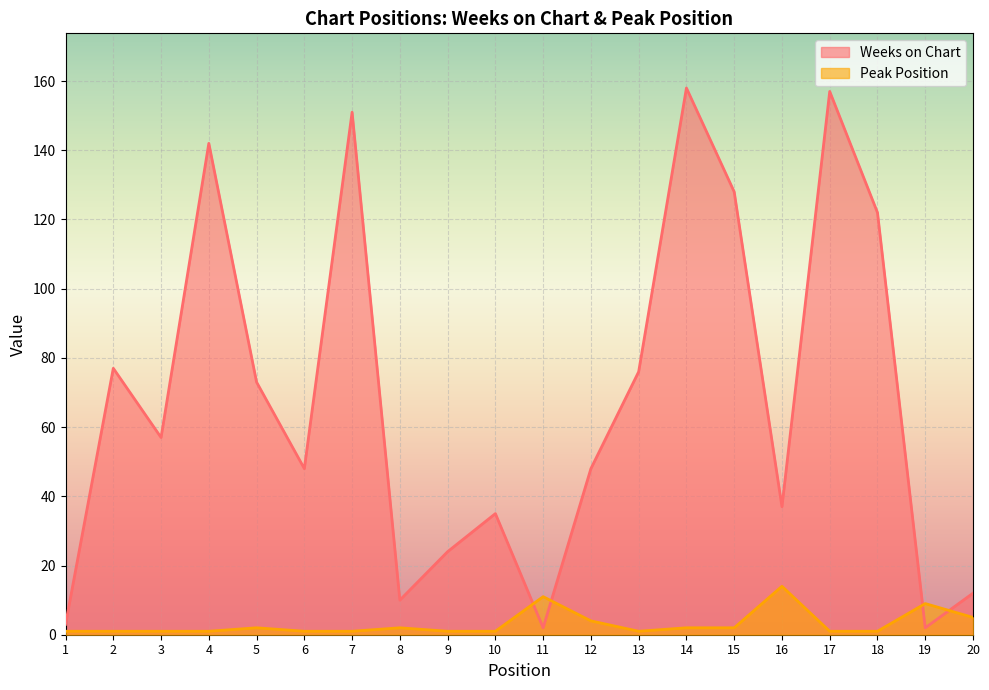

At which label does Weeks on Chart first exceed 57?

2